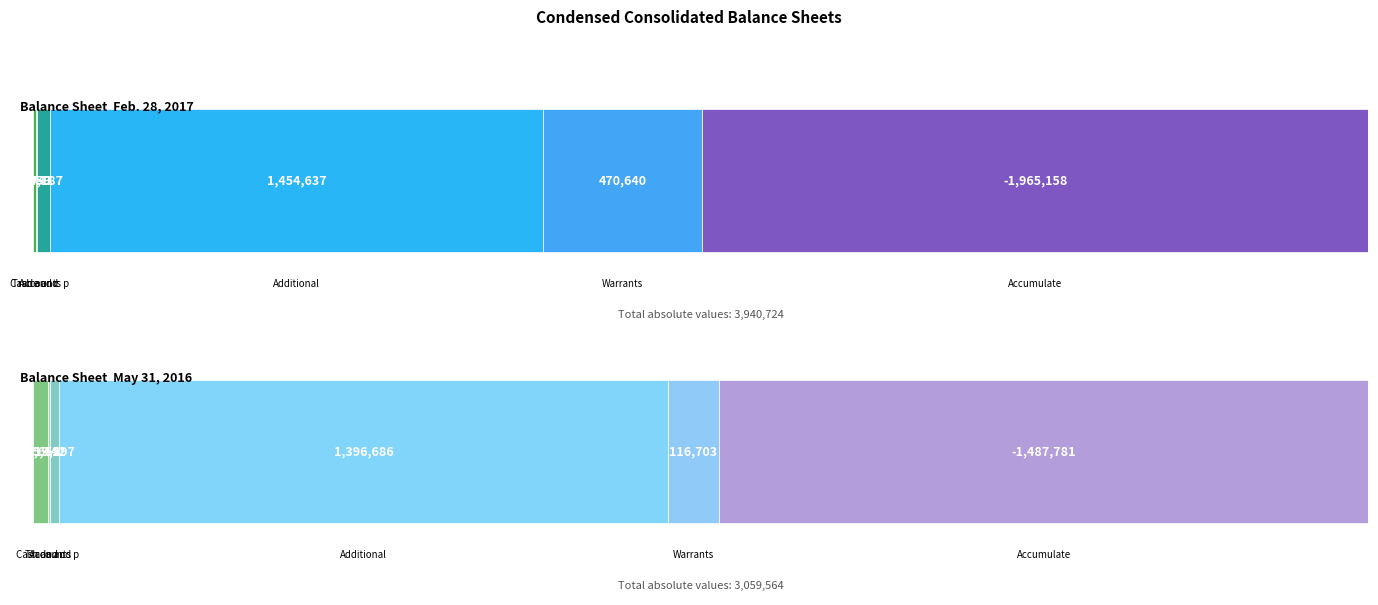

How many values in Feb. 28, 2017 are above zero?

5